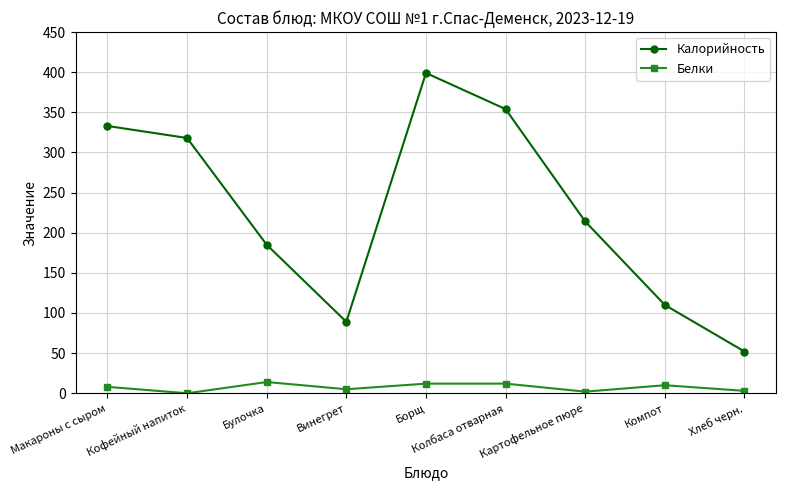

At which label does Калорийность reach its peak?

Борщ